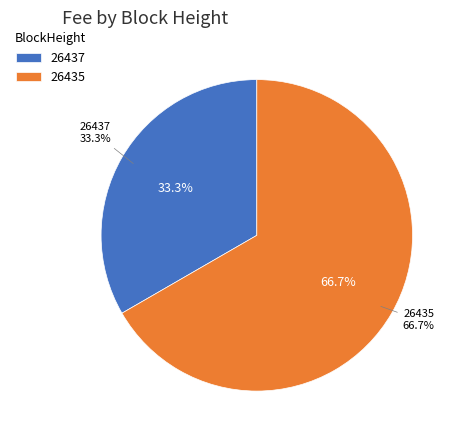

Which has a higher value, 26435 or 26437?

26435